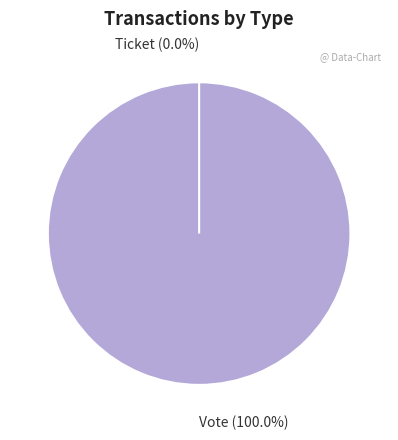

Rank the categories by value from highest to lowest.

Vote, Ticket